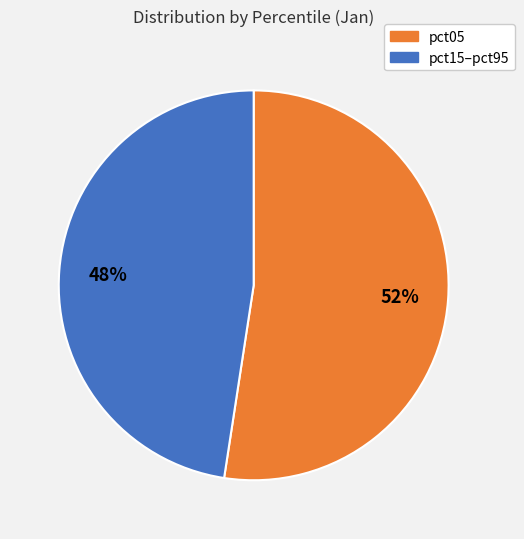

Which category has the smallest portion of the pie?

pct15–pct95